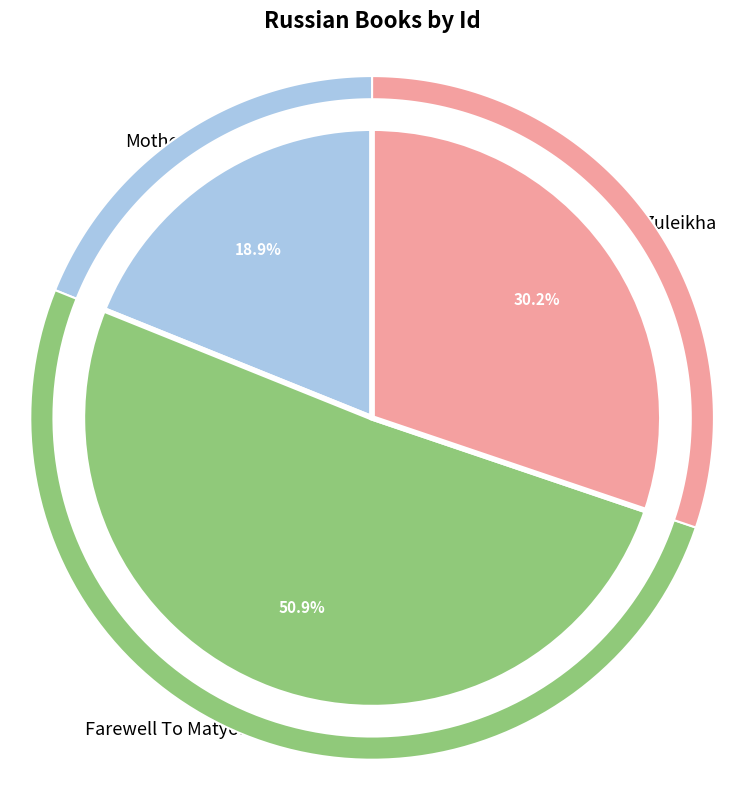

Count the number of slices in the pie.

3